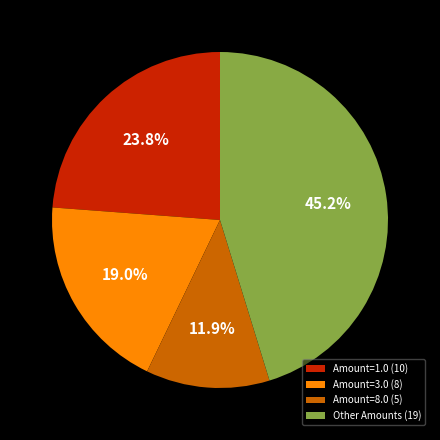

What percentage is NOT represented by Amount=1.0 (10)?

76.2%